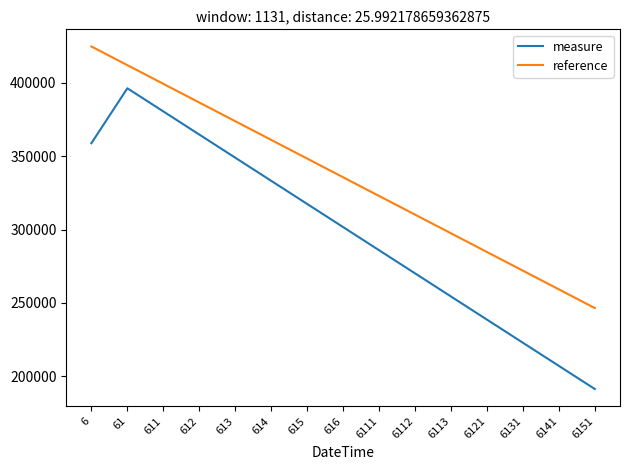

Reading left to right, transcribe all the data shown in this chart.

measure: 358854.8	396338.0	380557.3	364776.6	348995.9	333215.2	317434.5	301653.9	285873.2	270092.5	254311.8	238531.1	222750.4	206969.7	191189.1
reference: 424864.6	412118.6	399372.7	386626.8	373880.8	361134.9	348389.0	335643.0	322897.1	310151.1	297405.2	284659.3	271913.3	259167.4	246421.5